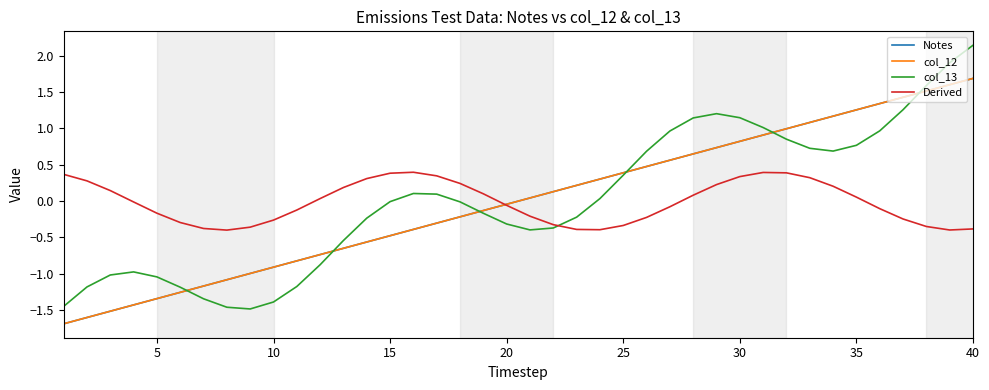

How many intersections are there between col_13 and Derived?

1